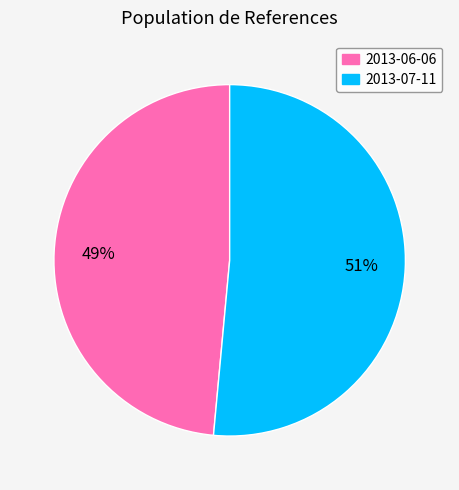

How many slices are in this pie chart?

2